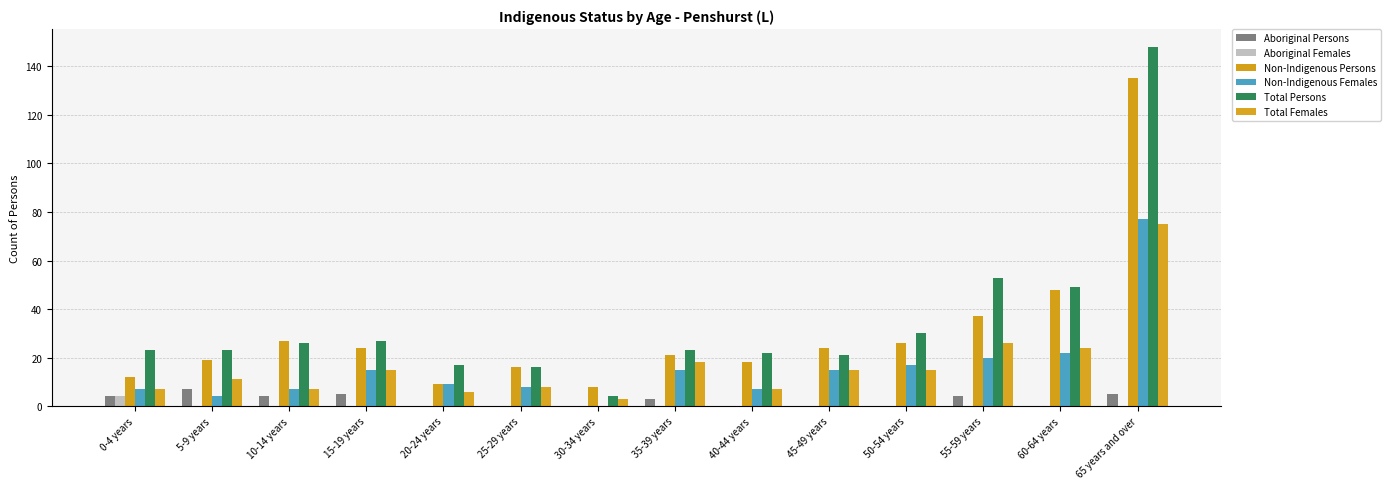

How many distinct data groups are displayed?

6